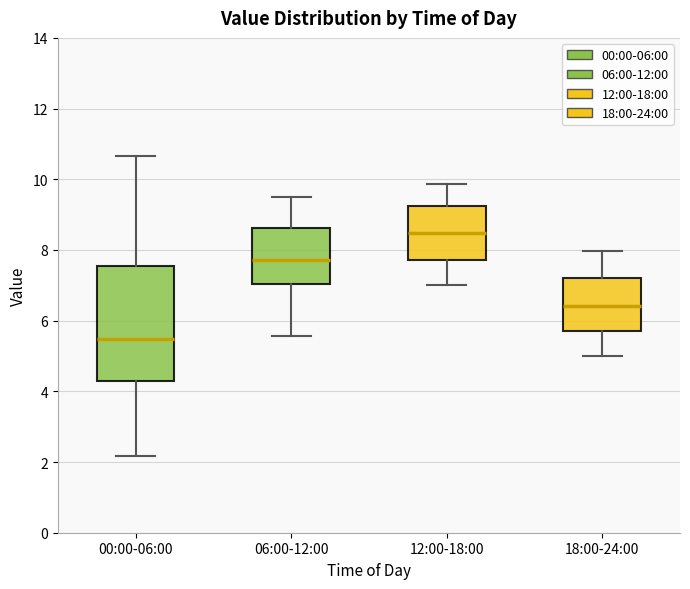

Reading left to right, read every box against the y-axis: the position of its median line, the range the box covers, and the ends of its whiskers. The values are not printed on the chart, so give them approximately, as read against the axis.

00:00-06:00: median 5.4, box 4.4 to 7.6, whiskers 2.2 to 10.6
06:00-12:00: median 7.8, box 7.0 to 8.6, whiskers 5.6 to 9.6
12:00-18:00: median 8.4, box 7.8 to 9.2, whiskers 7.0 to 9.8
18:00-24:00: median 6.4, box 5.8 to 7.2, whiskers 5.0 to 8.0